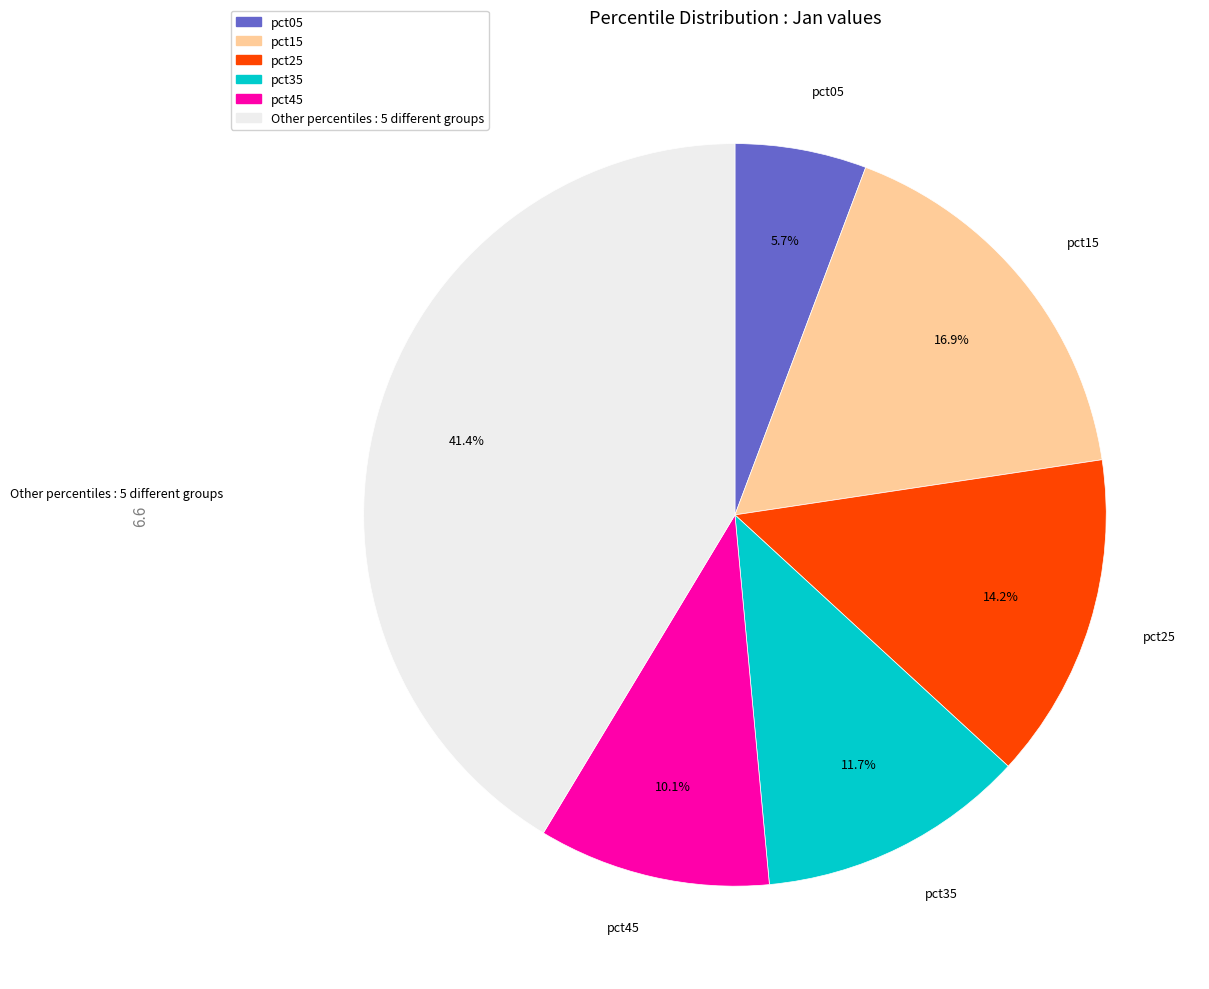

Is there a majority slice in this chart?

No